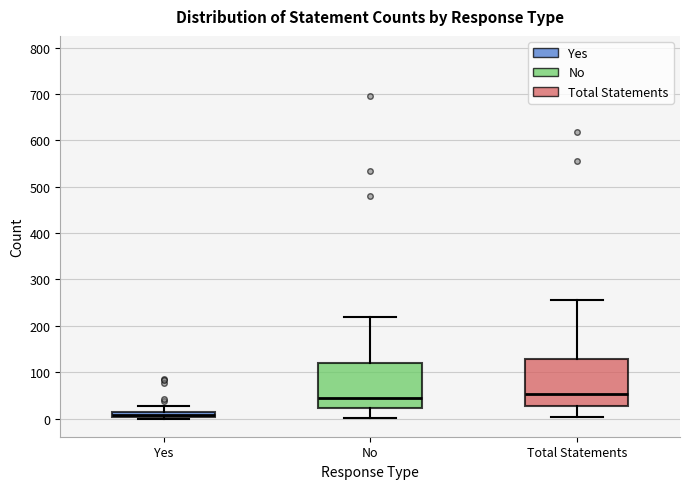

Which box has the lowest median line?

Yes